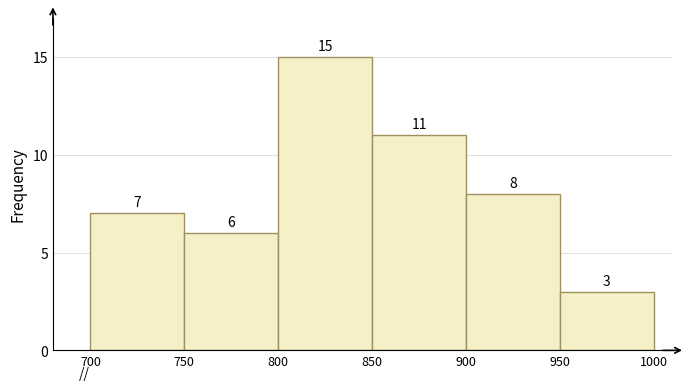

Over which range of the x-axis is the bar tallest?

800 to 850